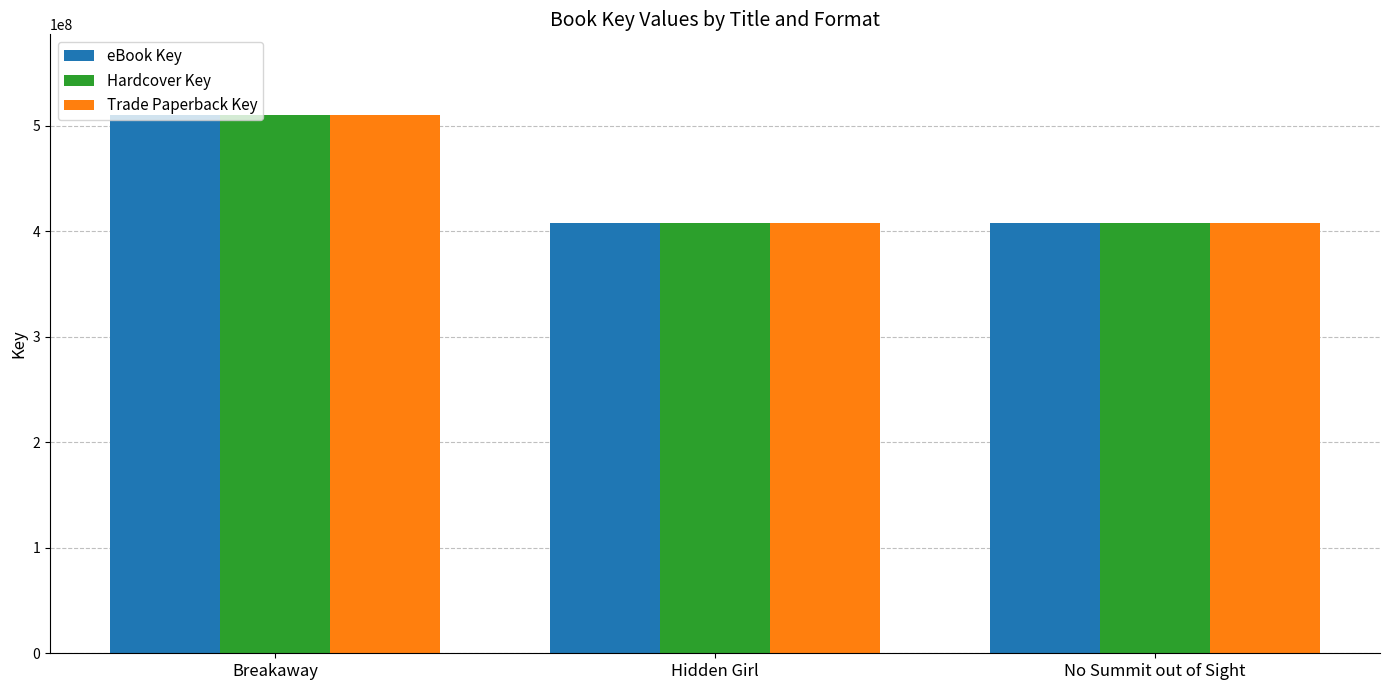

What are all the series names shown in the legend?

eBook Key, Hardcover Key, Trade Paperback Key